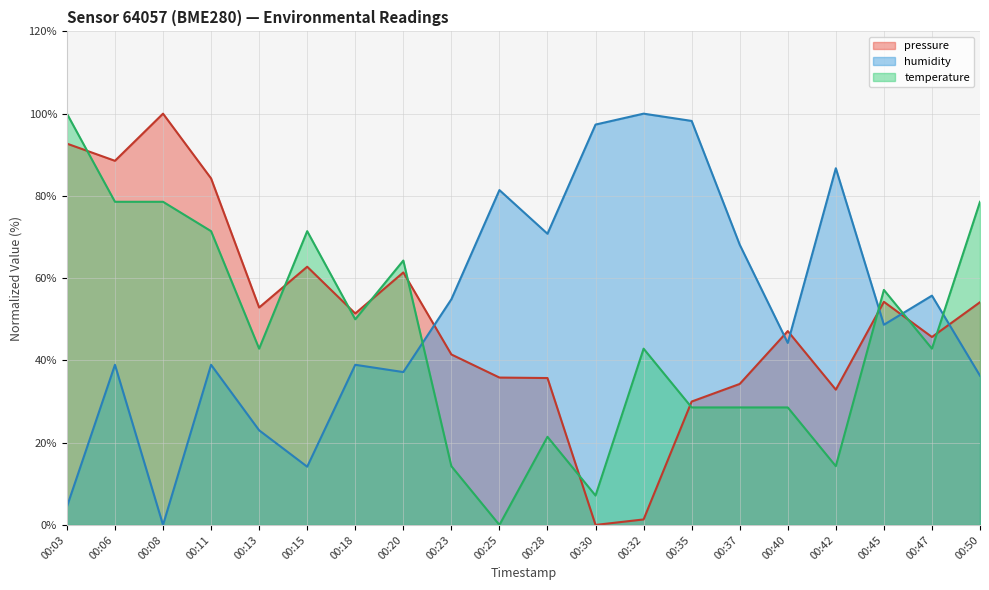

True or false: pressure and temperature intersect in this chart.

True